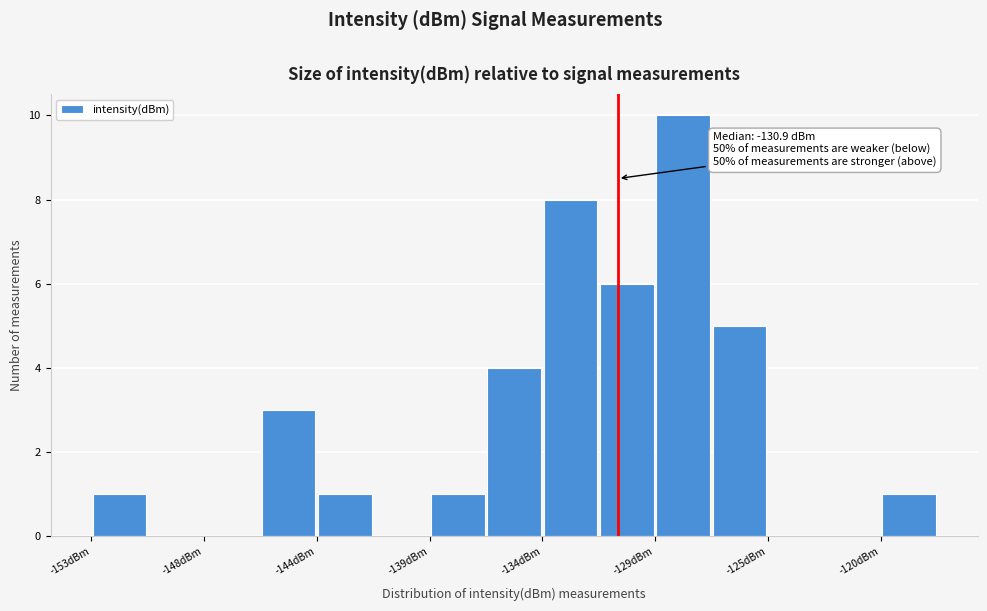

Which range on the x-axis has the tallest bar?

-129.5 to -127.0